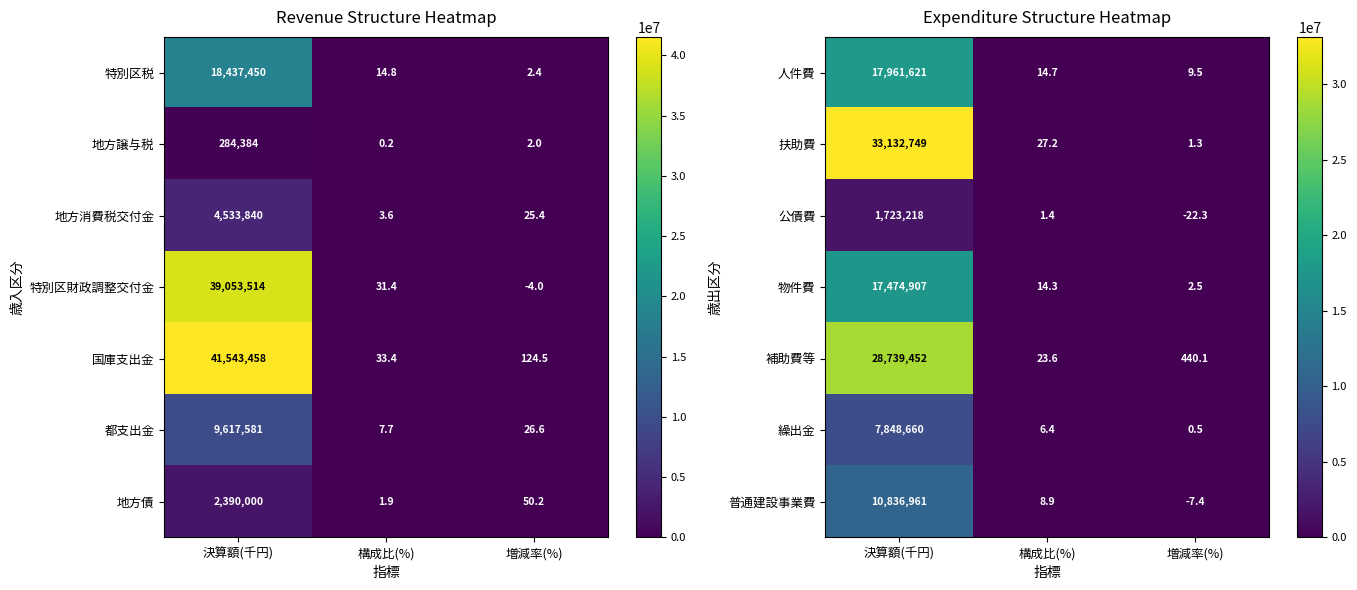

What is the lowest value of the 繰出金 series?

0.5